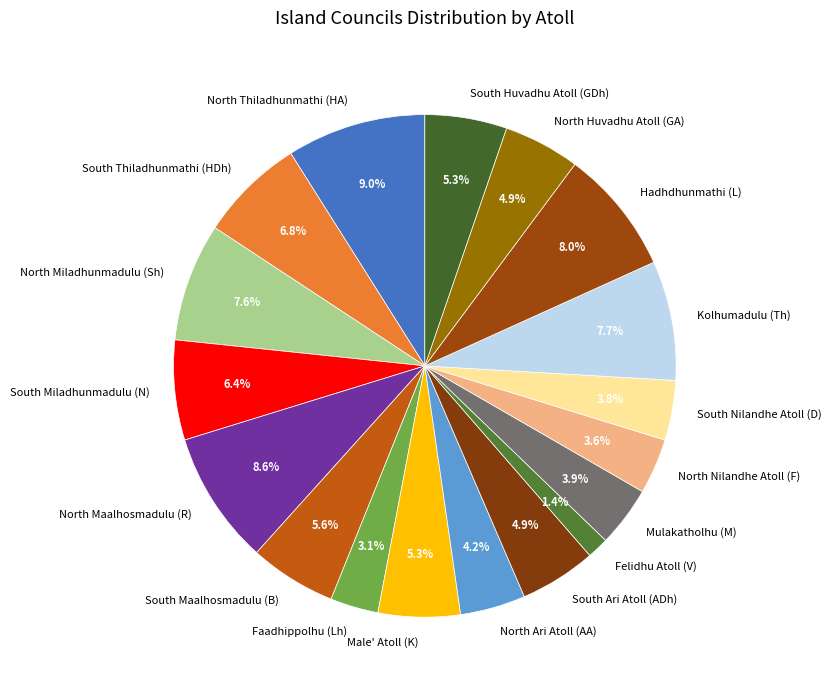

How much of the chart is everything except North Huvadhu Atoll (GA)?

95.1%